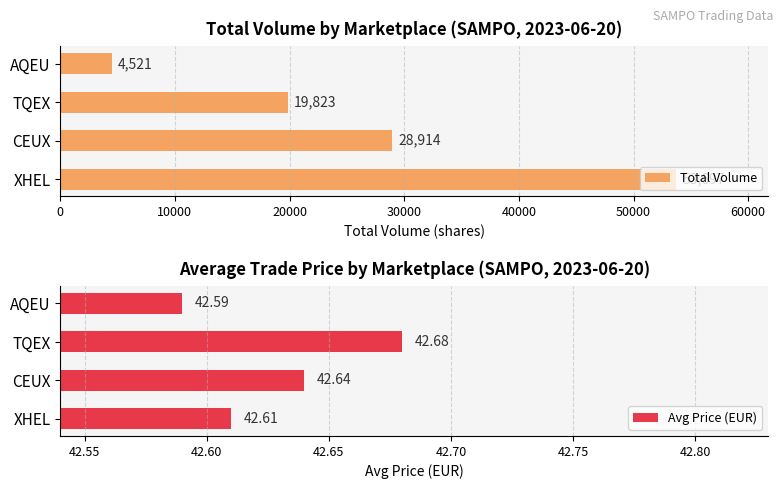

What are all the series names shown in the legend?

Total Volume, Avg Price (EUR)